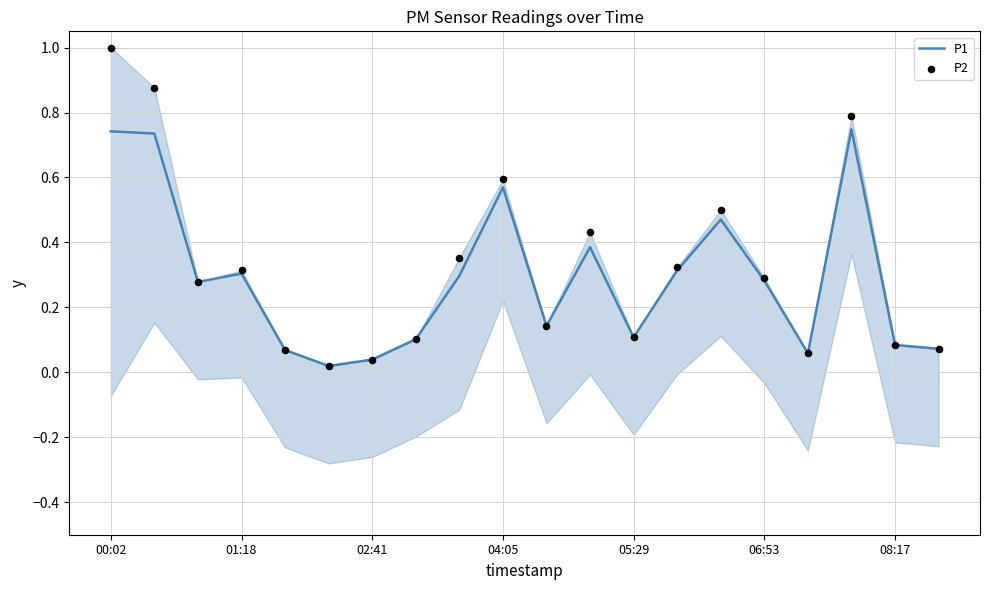

What are all the series names shown in the legend?

P1, P2